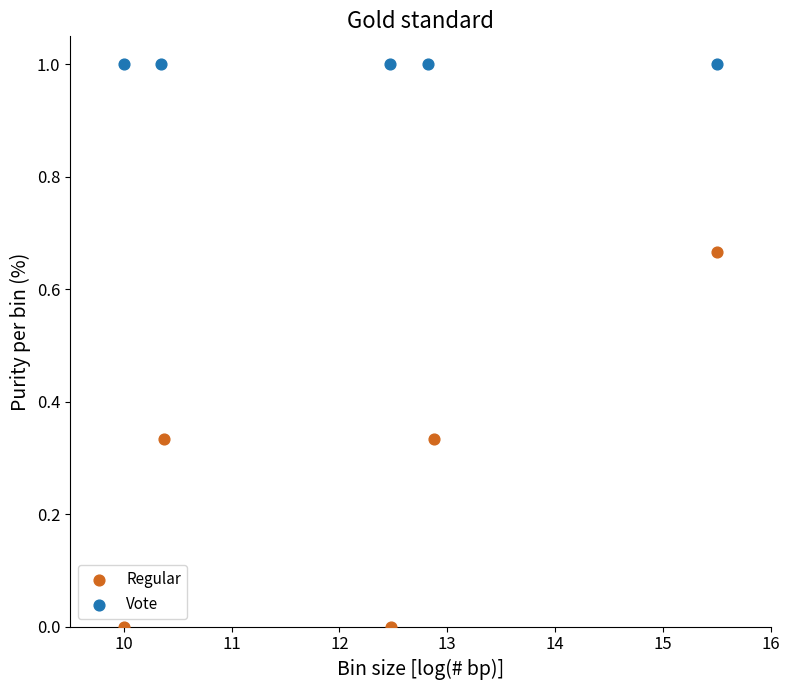

Which series contains the highest Y value?

Vote